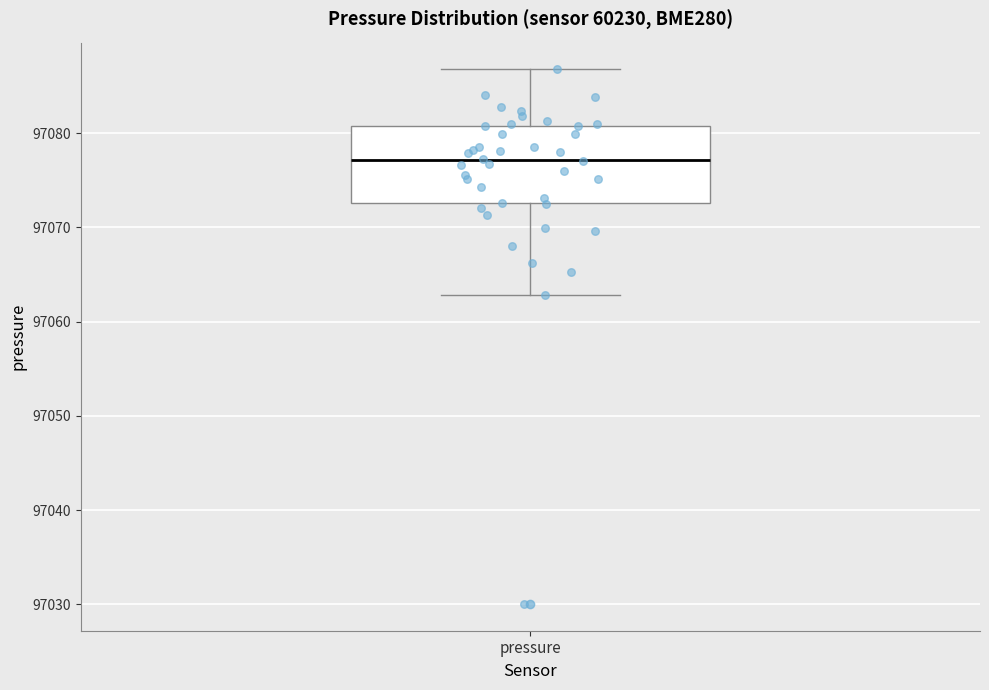

Transcribe this box plot: give where the median line is, the range the box spans, and where the two whiskers end, as read against the y-axis. The values are not printed on the chart, so give them approximately, as read against the axis.

median 97077, box 97073 to 97081, whiskers 97063 to 97087